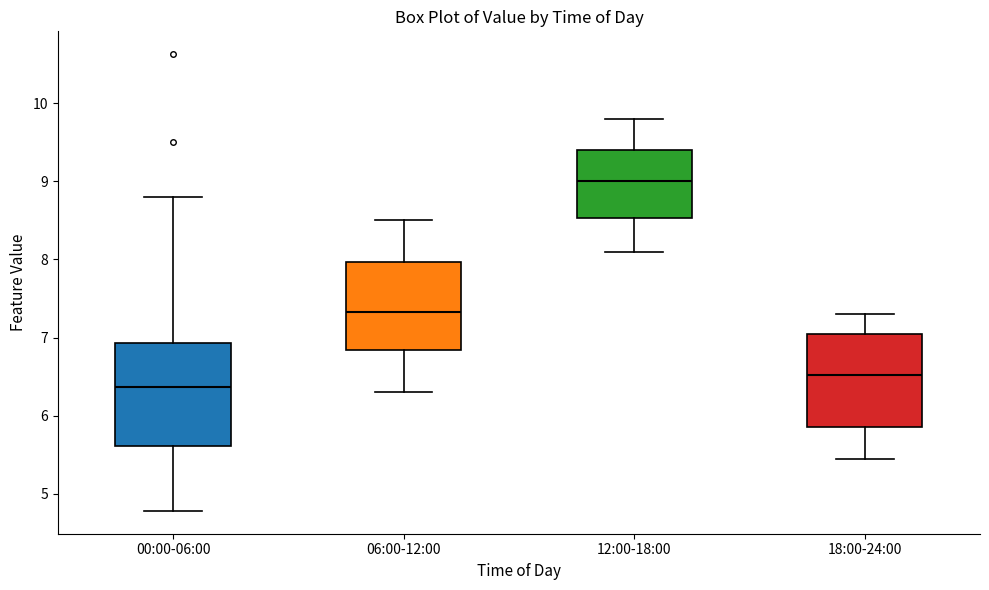

Which box is the tallest, from its lower edge to its upper edge?

00:00-06:00